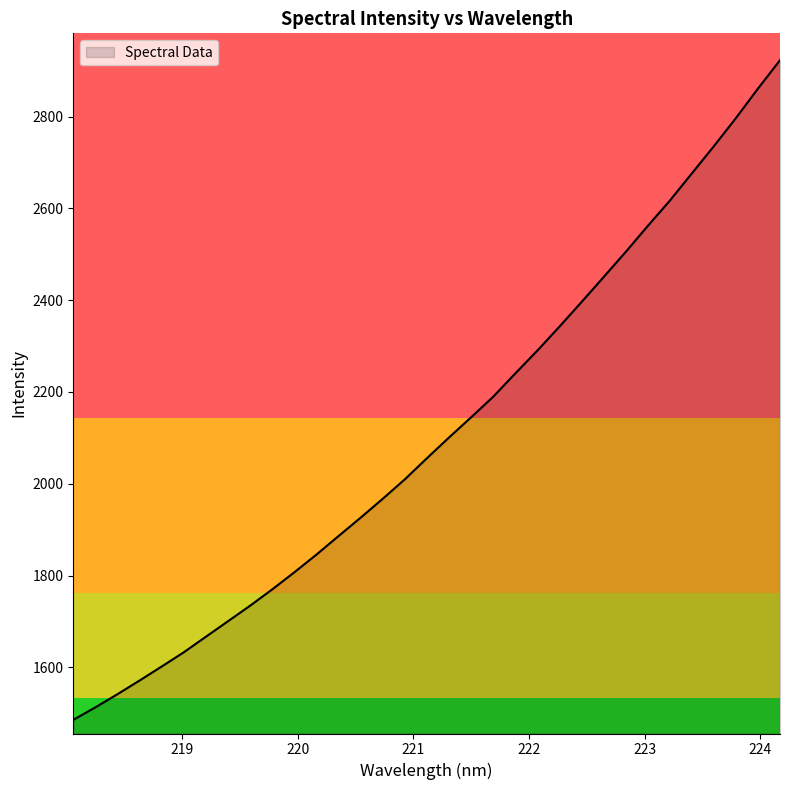

What is the minimum value shown in the chart?

1485.5